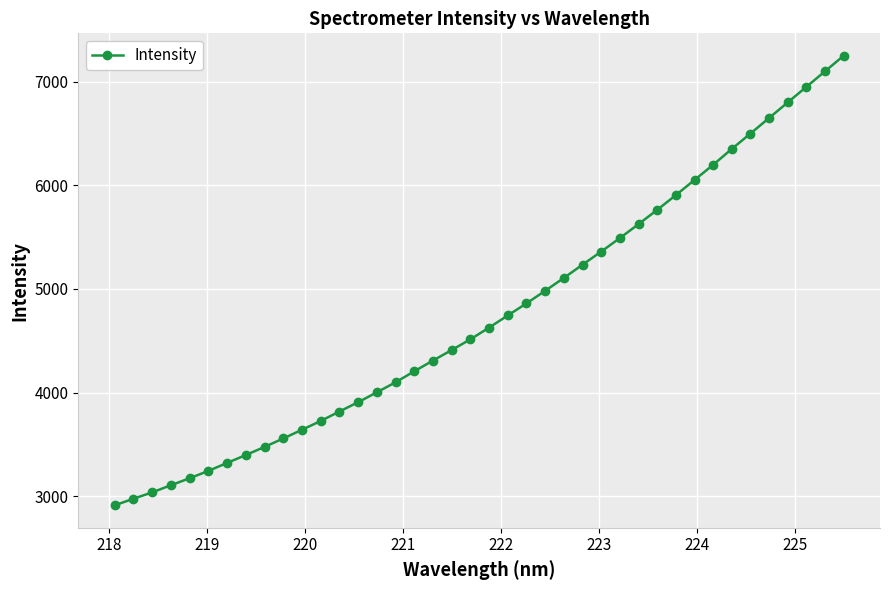

How many values are below 4626?

20